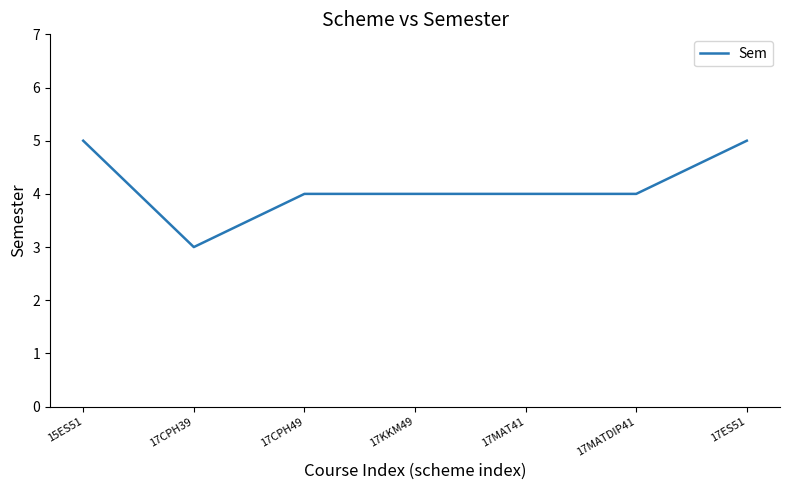

Does the chart have visible grid lines?

No